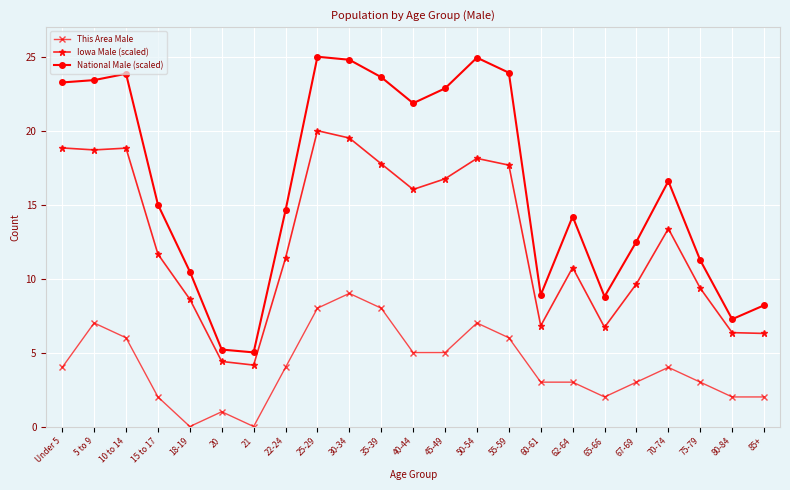

Is it true that National Male (scaled) equals 9.9 at 30-34?

False